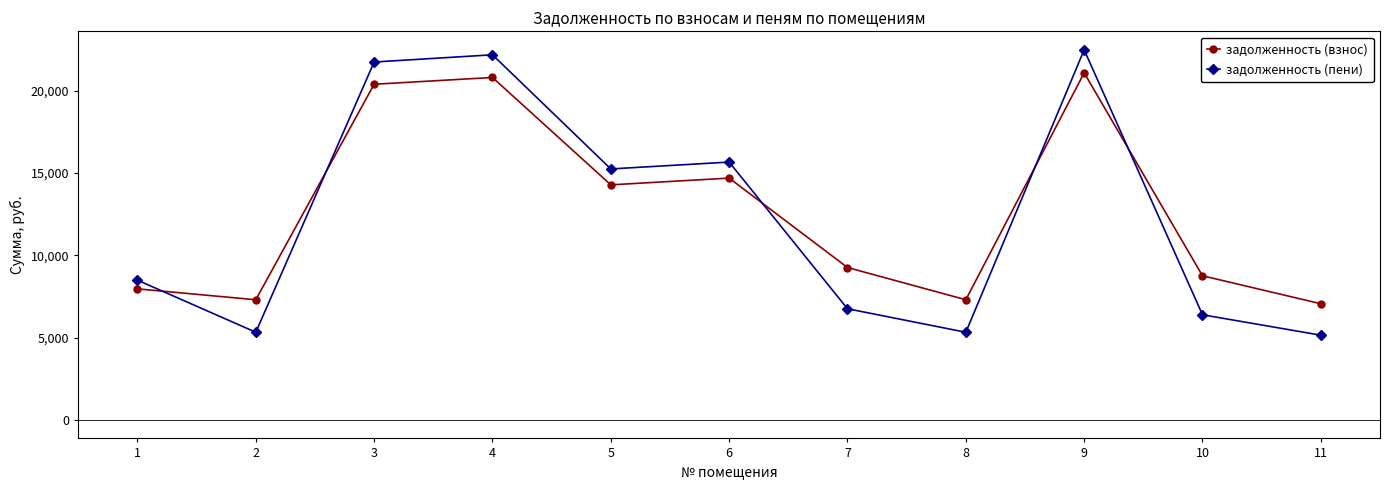

Between which two adjacent categories do задолженность (пени) and задолженность (взнос) first intersect?

1 and 2